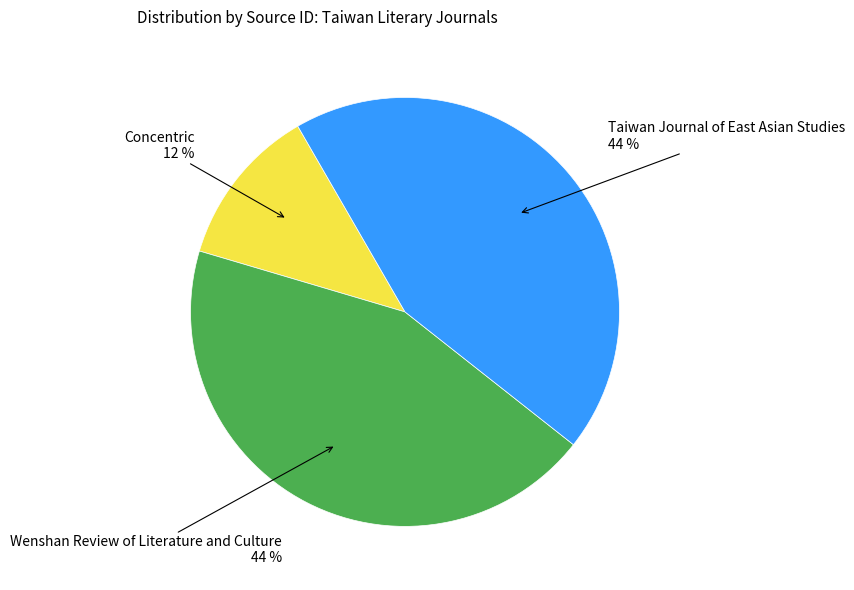

Is there a majority slice in this chart?

No